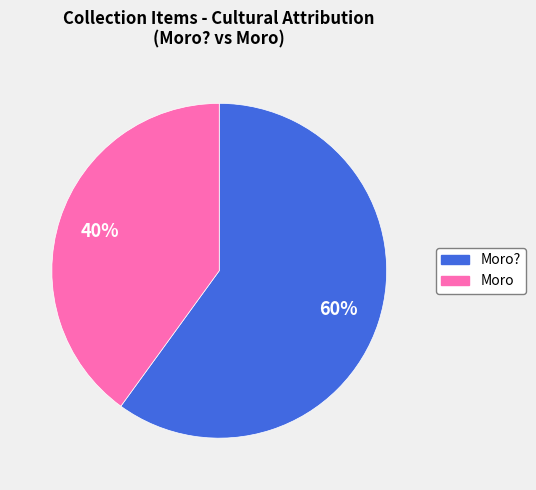

To the nearest percent, what is the difference between the largest and smallest slice percentages?

20%